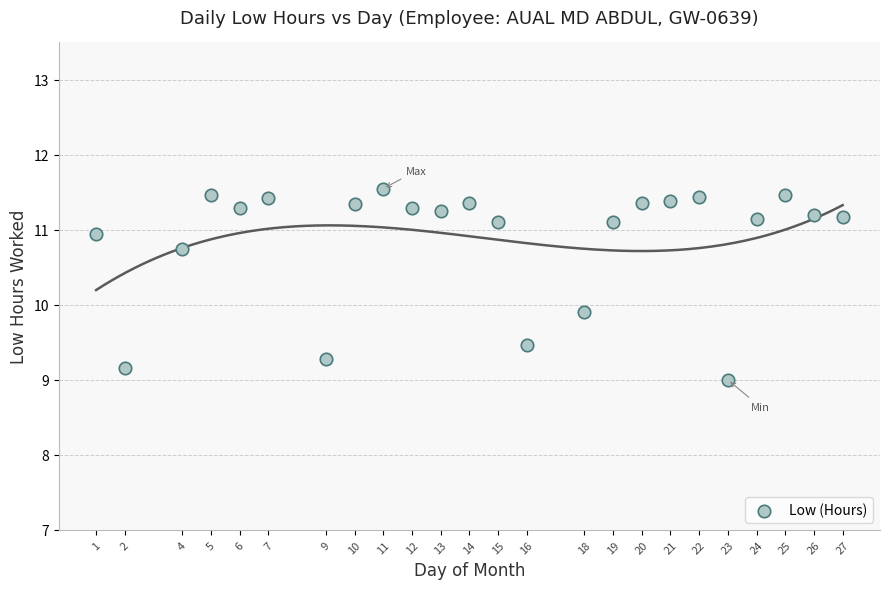

What Y value in the scatter plot is closest to 10?

9.9